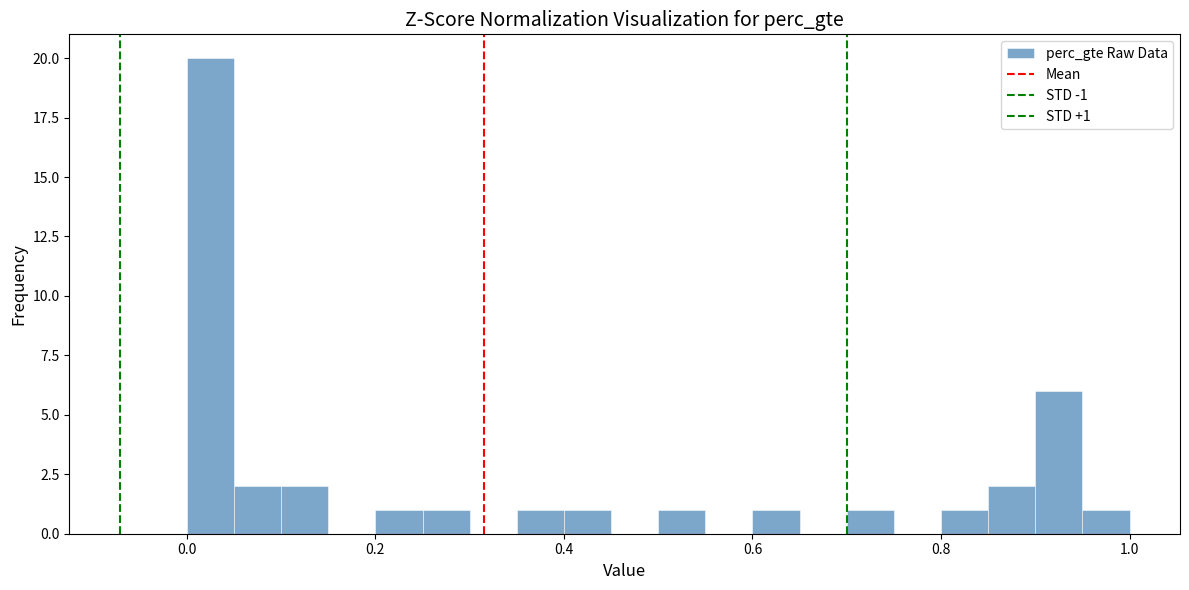

Read against the x-axis, roughly where is the centre of the tallest bar?

0.02